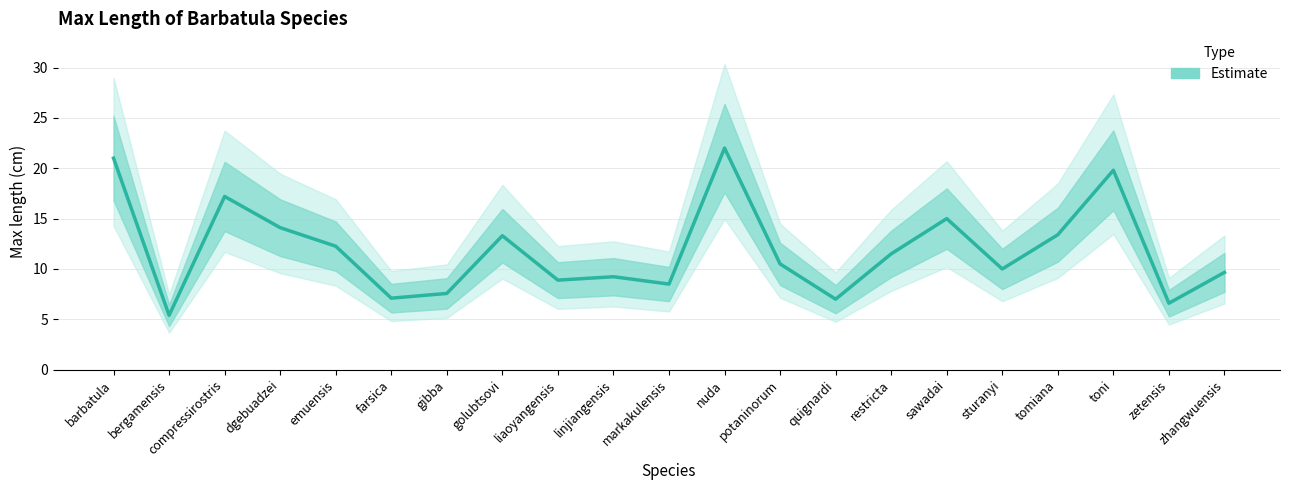

Does the chart display data point markers on the line(s)?

No